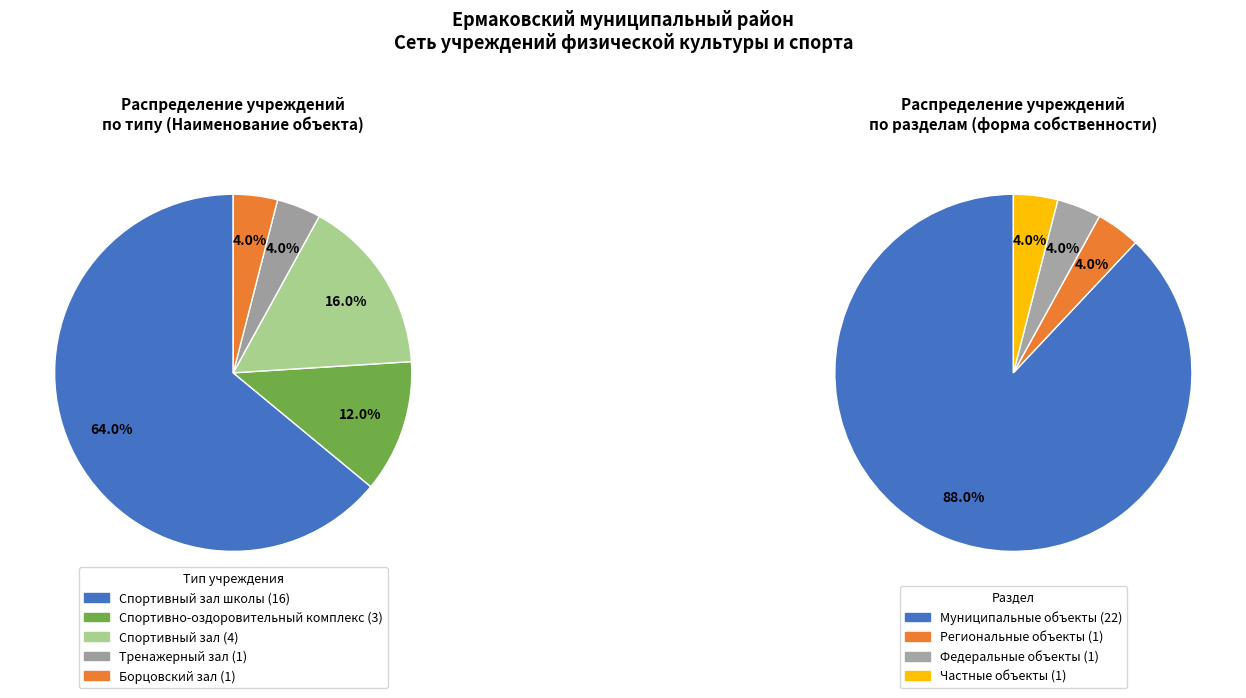

What is the largest slice in the pie chart?

Спортивный зал школы